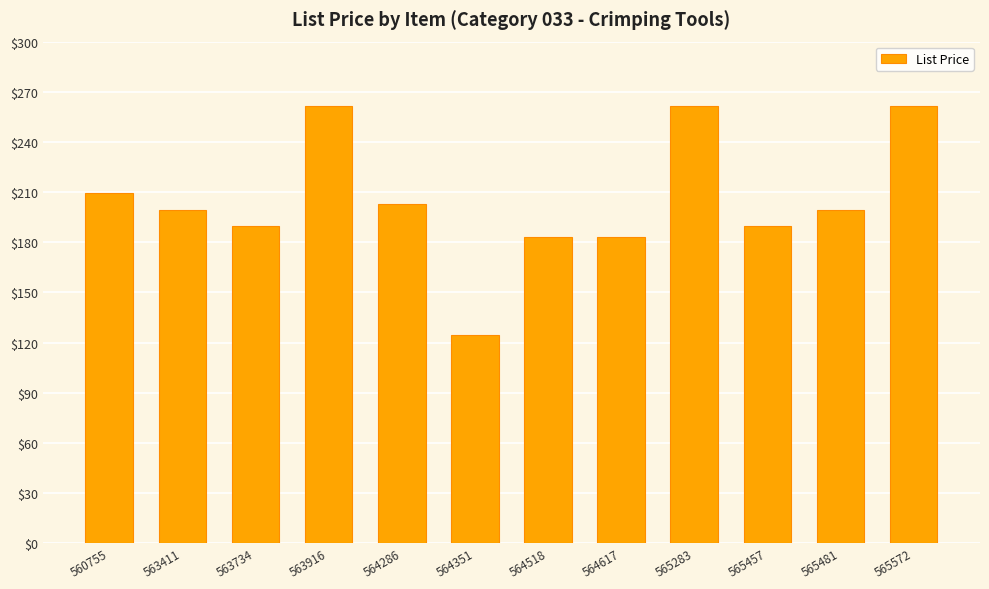

Which has a higher value, 565481 or 560755?

560755